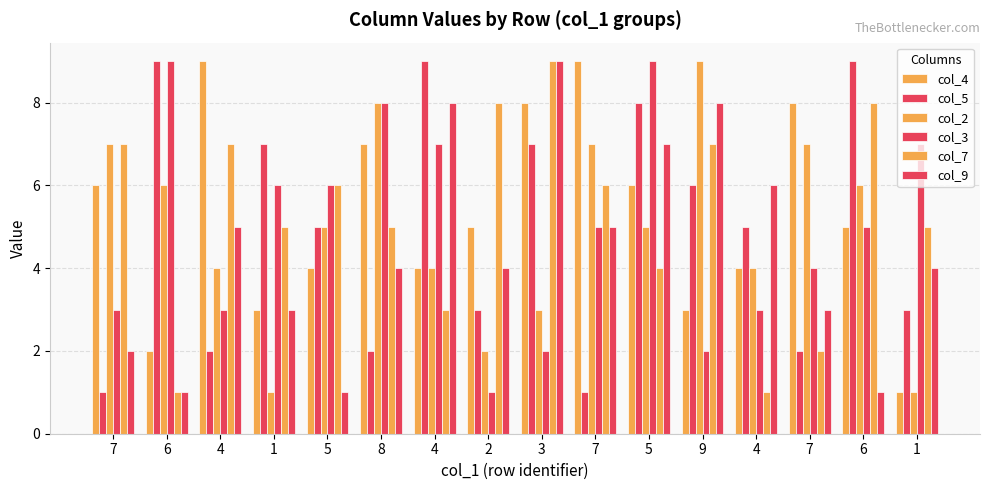

The value of col_9 at 6 is 0. True or false?

False